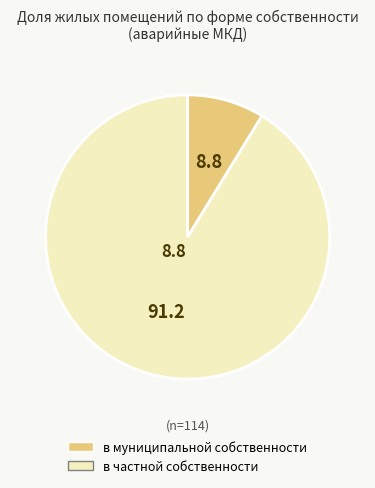

Does any single category account for the majority?

Yes